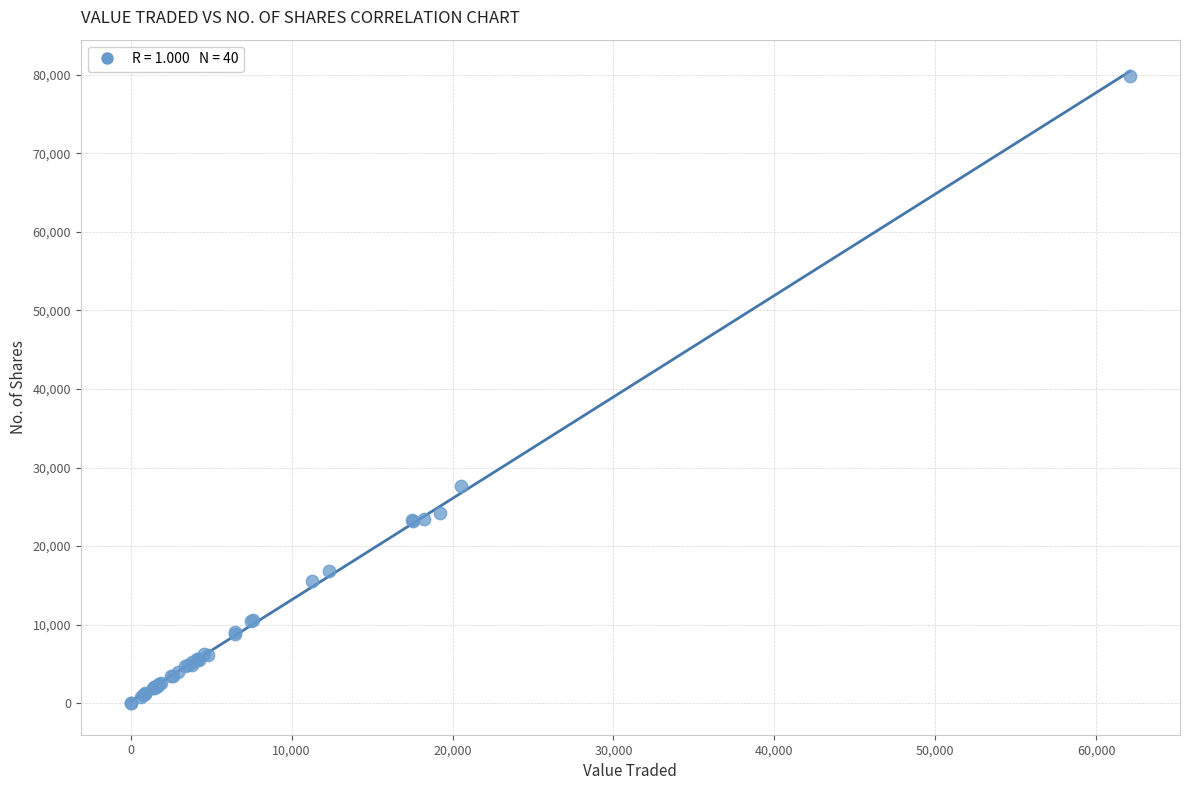

What Y value in the scatter plot is closest to 39926?

27689